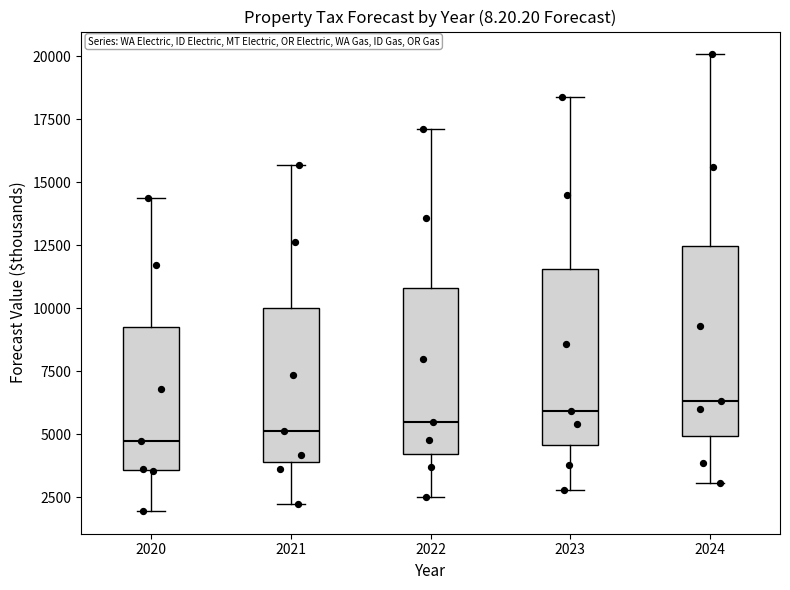

Reading left to right, read every box against the y-axis: the position of its median line, the range the box covers, and the ends of its whiskers. The values are not printed on the chart, so give them approximately, as read against the axis.

2020: median 4500, box 3500 to 9000, whiskers 2000 to 14500
2021: median 5000, box 4000 to 10000, whiskers 2000 to 15500
2022: median 5500, box 4000 to 11000, whiskers 2500 to 17000
2023: median 6000, box 4500 to 11500, whiskers 3000 to 18500
2024: median 6500, box 5000 to 12500, whiskers 3000 to 20000